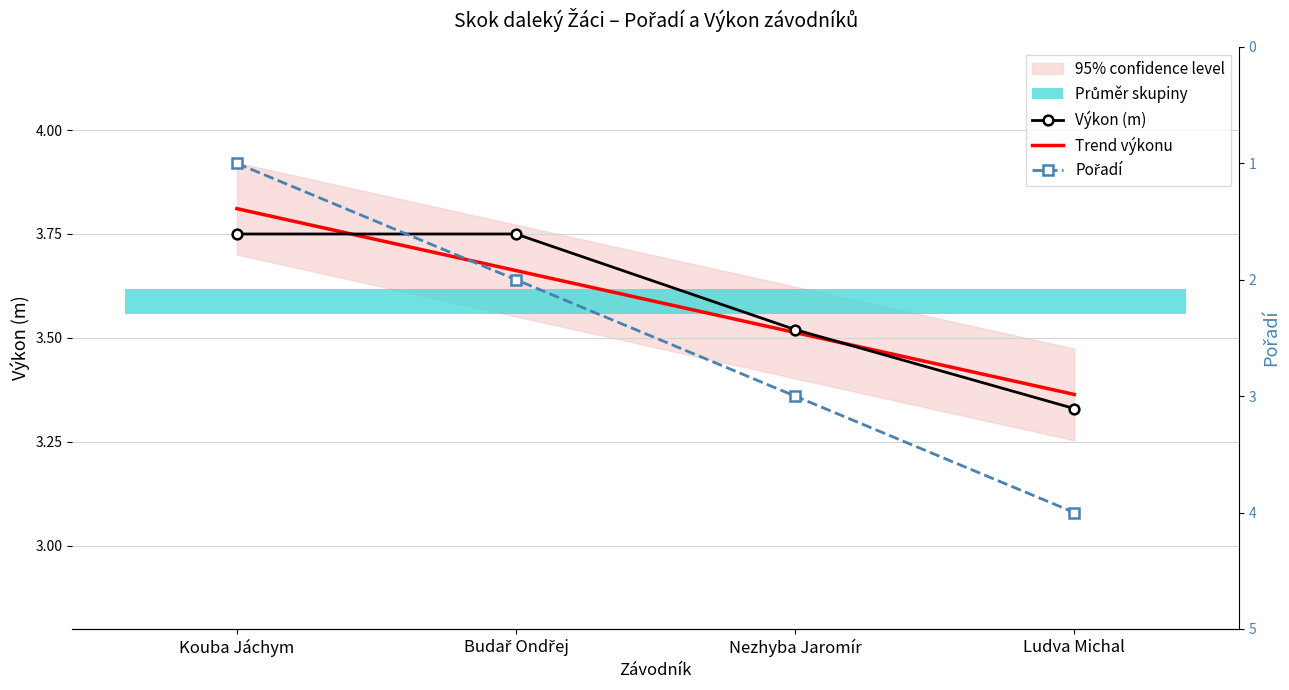

At how many categories does at least one series exceed 3?

4